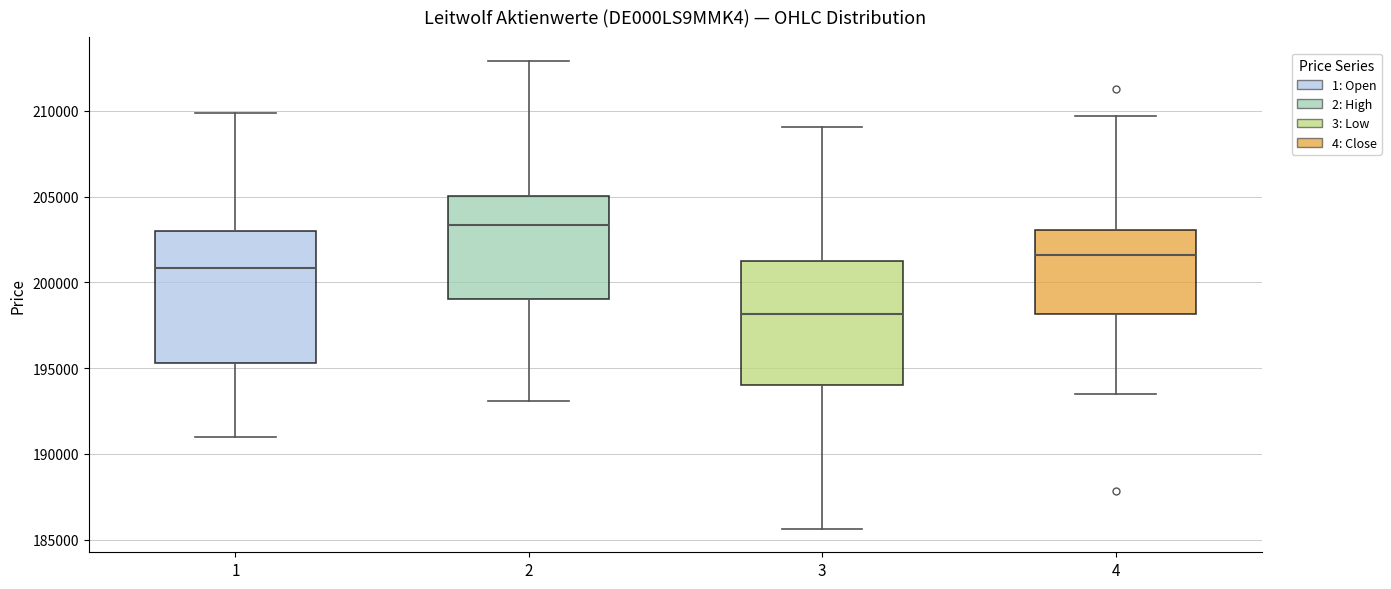

Reading left to right, transcribe this box plot: for each box, give where its median line is, the range the box spans, and where its two whiskers end, as read against the y-axis. The values are not printed on the chart, so give them approximately, as read against the axis.

1: median 201000, box 195500 to 203000, whiskers 191000 to 210000
2: median 203500, box 199000 to 205000, whiskers 193000 to 213000
3: median 198000, box 194000 to 201500, whiskers 185500 to 209000
4: median 201500, box 198000 to 203000, whiskers 193500 to 209500